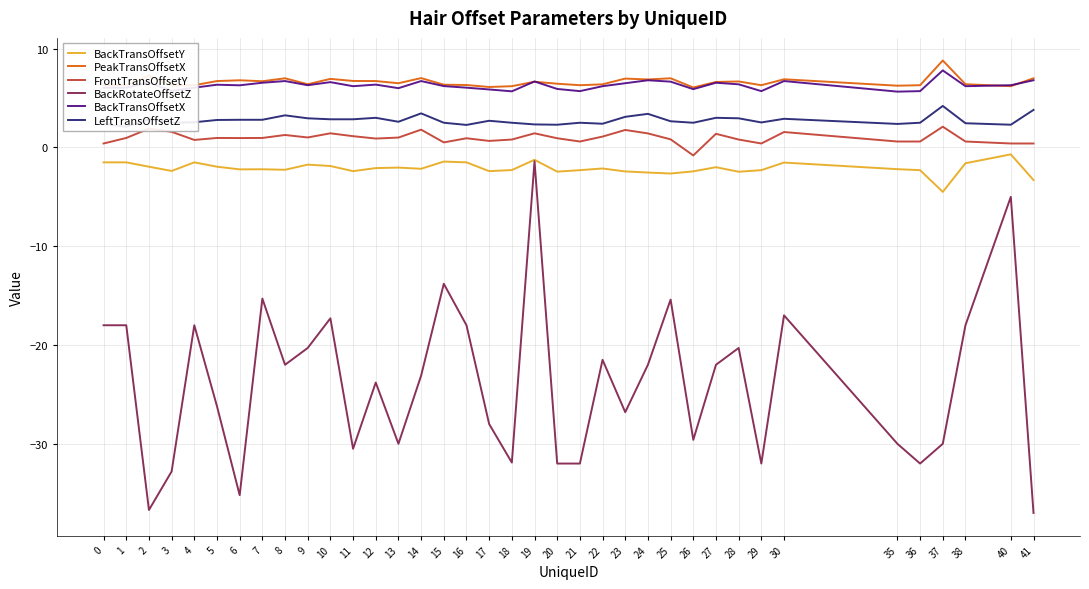

Reading right to left, extract all data points from this chart.

BackTransOffsetY: -3.3	-0.7	-1.6	-4.5	-2.3	-2.2	-1.5	-2.3	-2.5	-2.0	-2.4	-2.6	-2.5	-2.4	-2.1	-2.3	-2.5	-1.2	-2.3	-2.4	-1.5	-1.4	-2.2	-2.0	-2.1	-2.4	-1.9	-1.7	-2.3	-2.2	-2.2	-1.9	-1.5	-2.4	-1.9	-1.5	-1.5
PeakTransOffsetX: 7.0	6.2	6.4	8.8	6.3	6.2	6.9	6.3	6.7	6.6	6.1	7.0	6.9	7.0	6.4	6.3	6.5	6.7	6.2	6.1	6.3	6.3	7.0	6.5	6.7	6.7	6.9	6.4	7.0	6.7	6.8	6.7	6.3	6.3	7.2	6.3	6.3
FrontTransOffsetY: 0.4	0.4	0.6	2.1	0.6	0.6	1.6	0.4	0.8	1.4	-0.8	0.8	1.4	1.8	1.1	0.6	0.9	1.4	0.8	0.7	0.9	0.5	1.8	1.0	0.9	1.1	1.4	1.0	1.3	1.0	0.9	1.0	0.8	1.6	1.9	1.0	0.4
BackRotateOffsetZ: -37.0	-5.0	-18.0	-30.0	-32.0	-30.0	-17.0	-32.0	-20.3	-22.0	-29.6	-15.4	-22.0	-26.8	-21.5	-32.0	-32.0	-1.4	-31.9	-28.0	-18.0	-13.8	-23.1	-30.0	-23.8	-30.5	-17.3	-20.3	-22.0	-15.3	-35.2	-26.2	-18.0	-32.8	-36.7	-18.0	-18.0
BackTransOffsetX: 6.8	6.3	6.2	7.8	5.7	5.7	6.7	5.7	6.4	6.5	5.9	6.7	6.8	6.5	6.2	5.7	5.9	6.7	5.7	5.9	6.0	6.2	6.7	6.0	6.4	6.2	6.6	6.3	6.7	6.5	6.3	6.3	6.0	5.7	6.6	6.0	6.0
LeftTransOffsetZ: 3.8	2.3	2.5	4.2	2.5	2.4	2.9	2.5	3.0	3.0	2.5	2.6	3.4	3.1	2.4	2.5	2.3	2.3	2.5	2.7	2.3	2.5	3.5	2.6	3.0	2.9	2.9	3.0	3.2	2.8	2.8	2.8	2.5	2.5	2.9	2.1	2.4